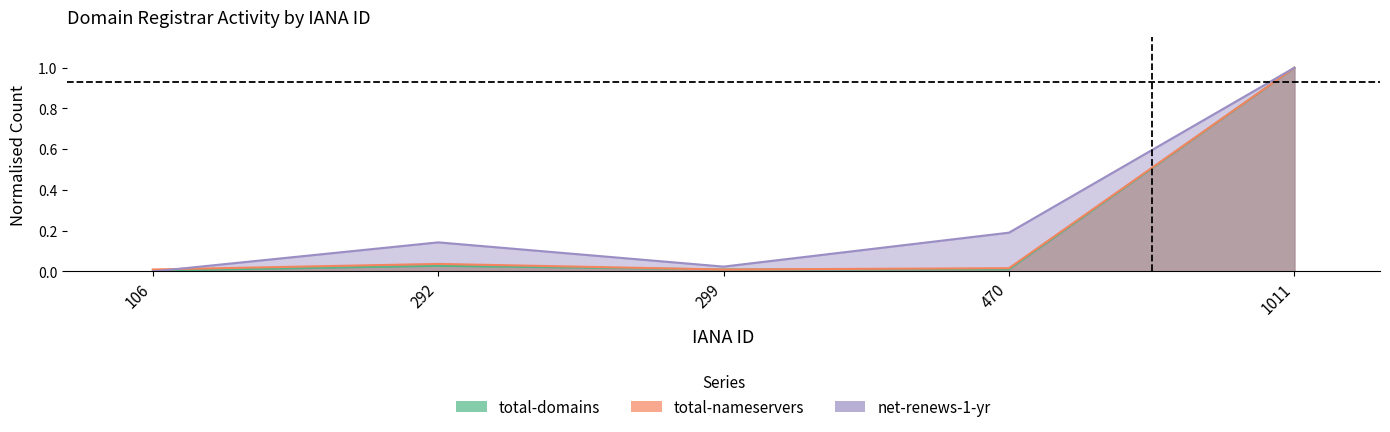

Rank the categories by net-renews-1-yr value from lowest to highest.

106, 299, 292, 470, 1011